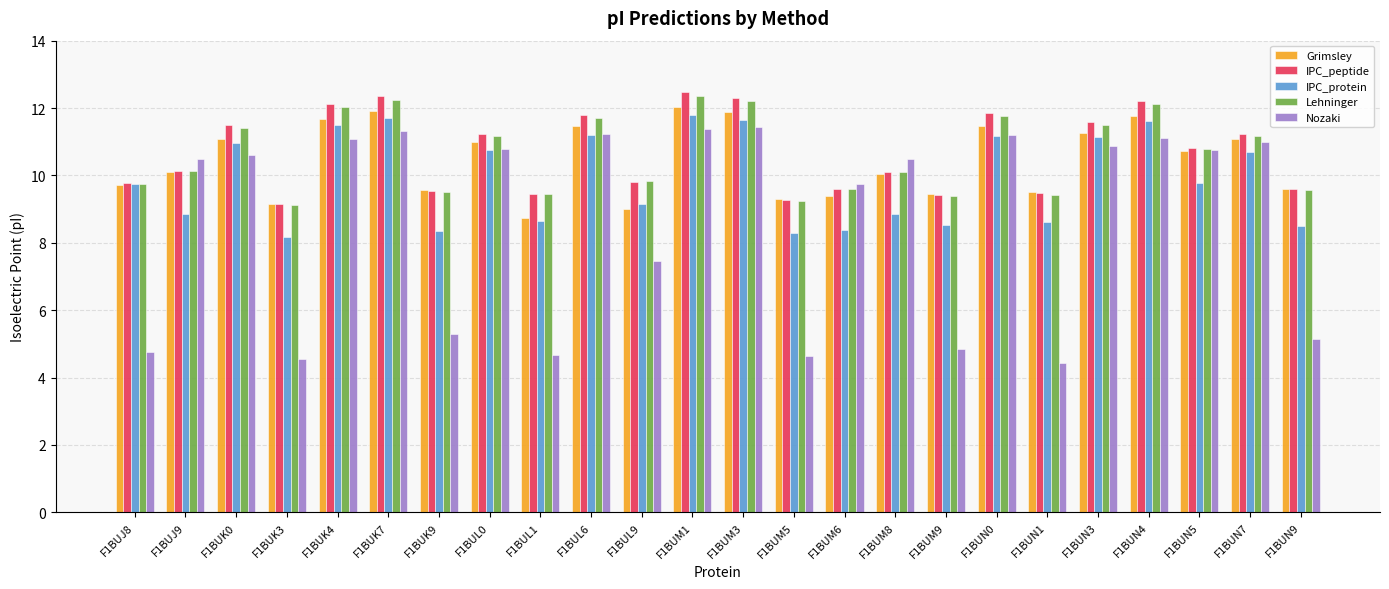

How many values in the Nozaki series exceed 10?

14